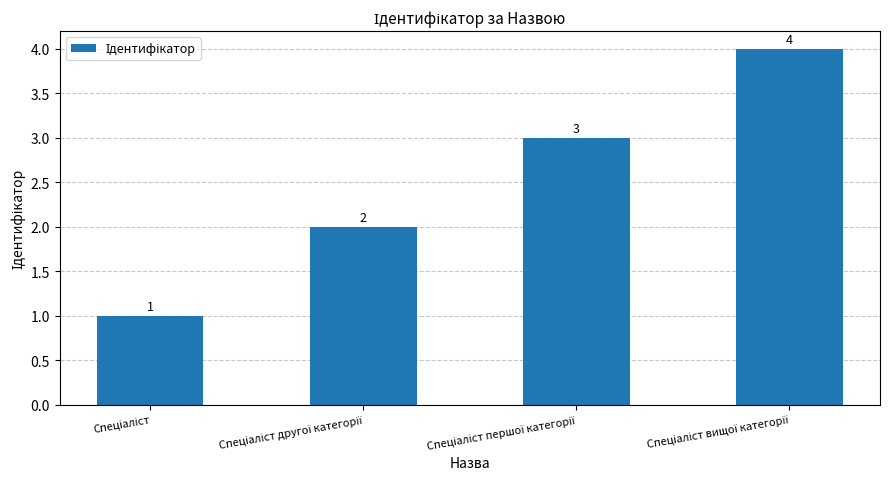

What is the difference between the maximum and minimum values?

3